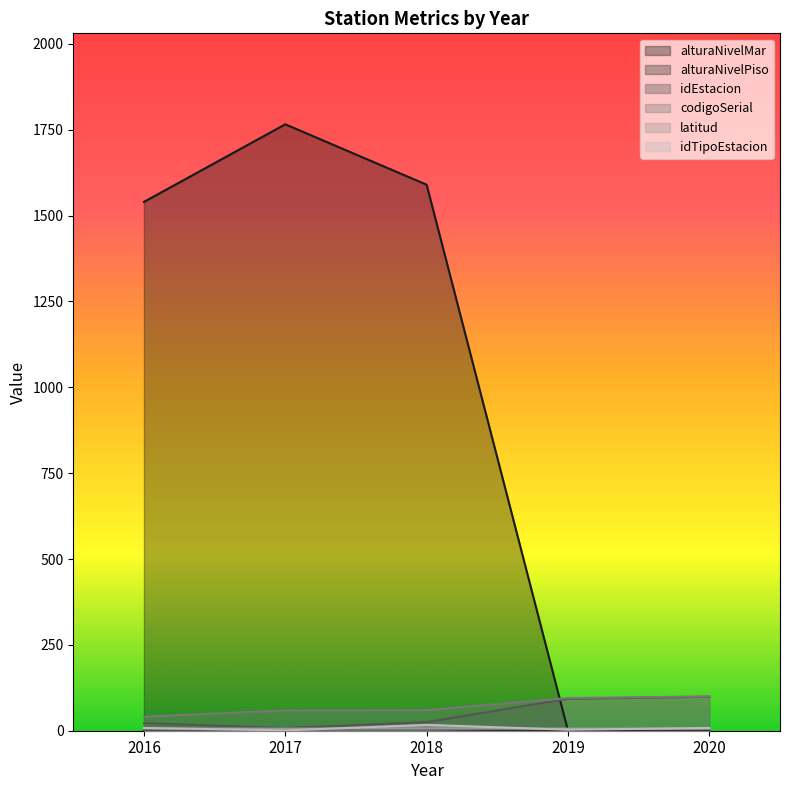

The value of idTipoEstacion at 2018 is 17.0. True or false?

True